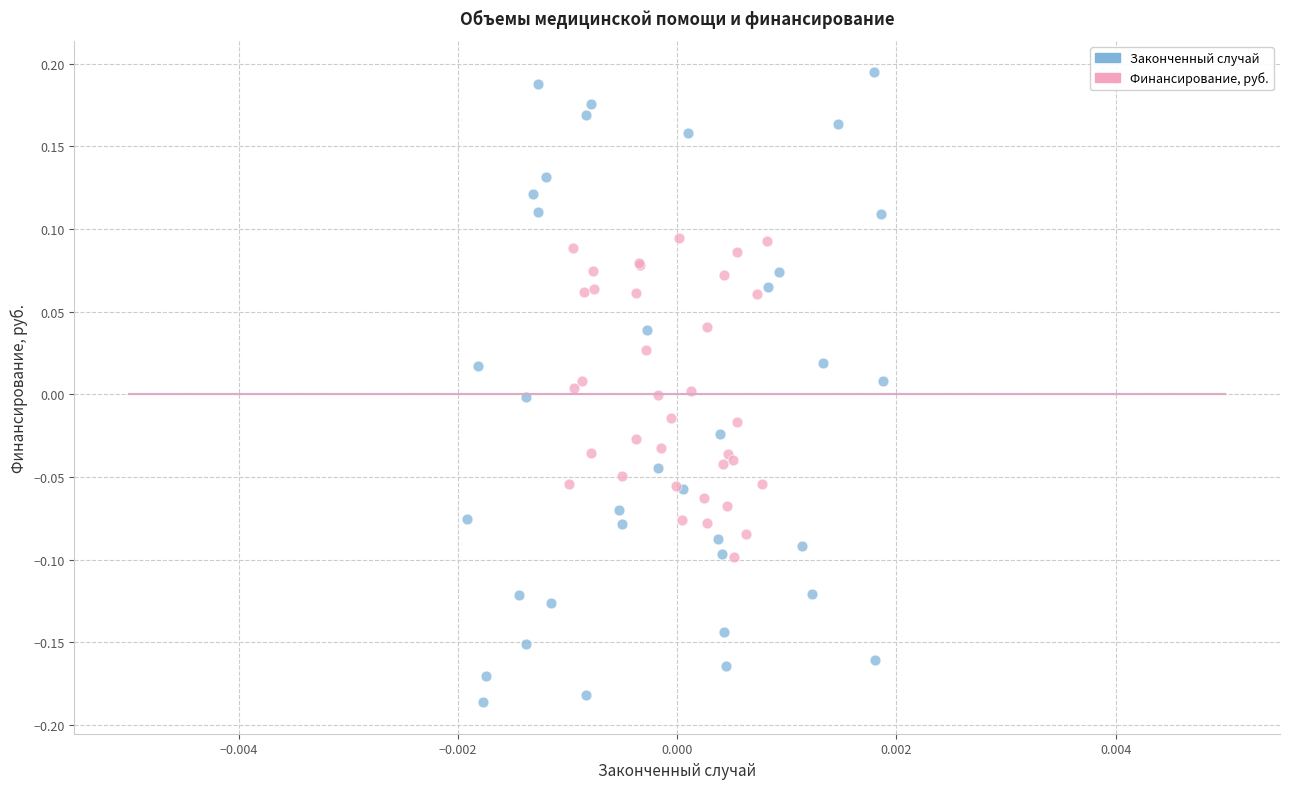

Which series has the largest Y range (max minus min)?

Законченный случай